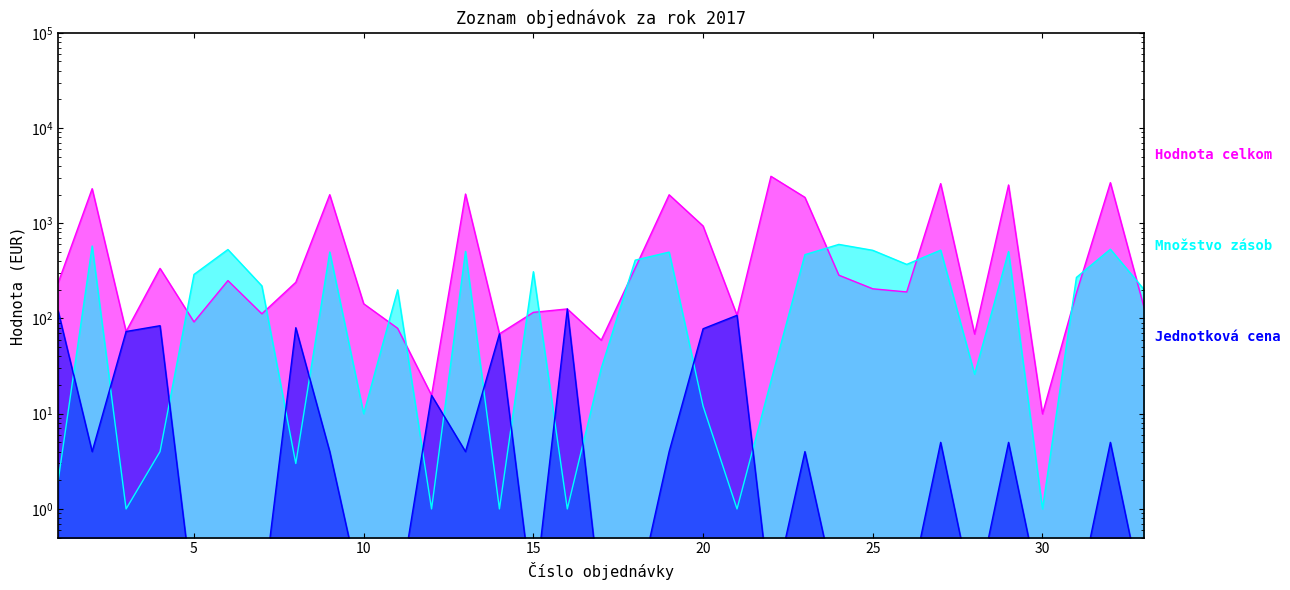

How many distinct data groups are displayed?

3